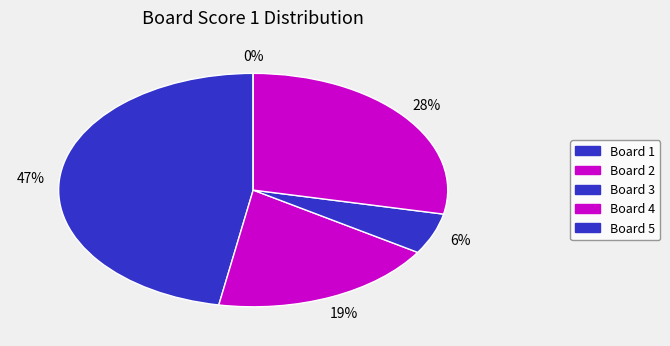

What percentage is NOT represented by 4?

71.7%